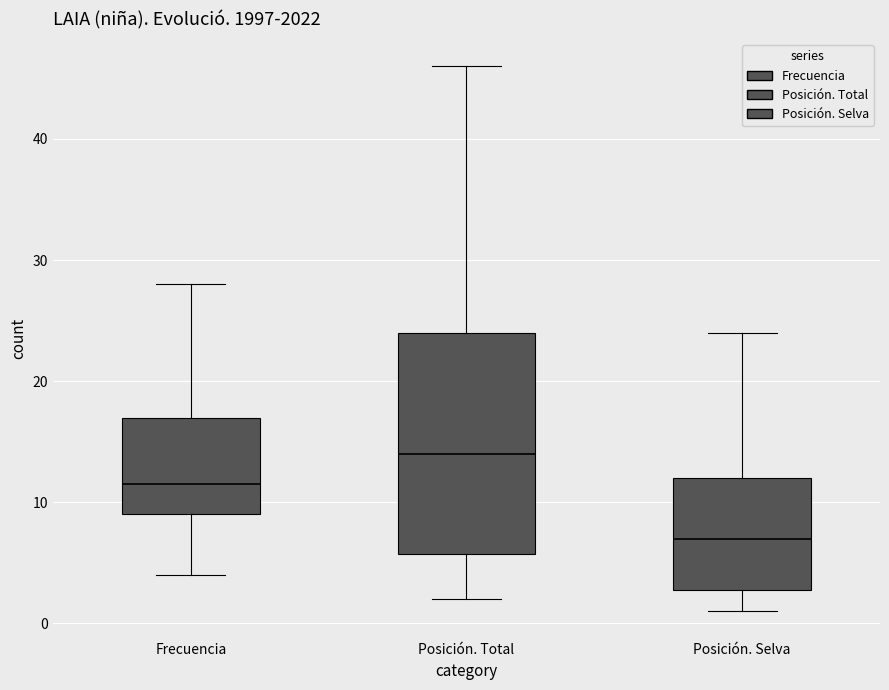

Comparing the boxes themselves (not the whiskers), which one is the tallest?

Posición. Total